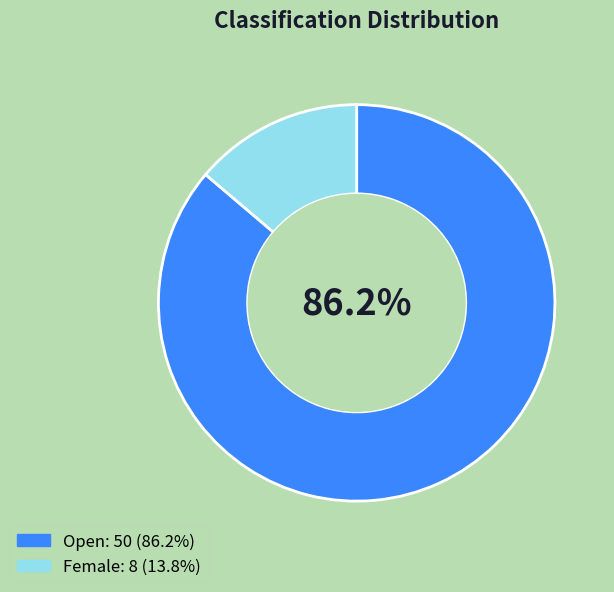

Count the number of slices in the pie.

2